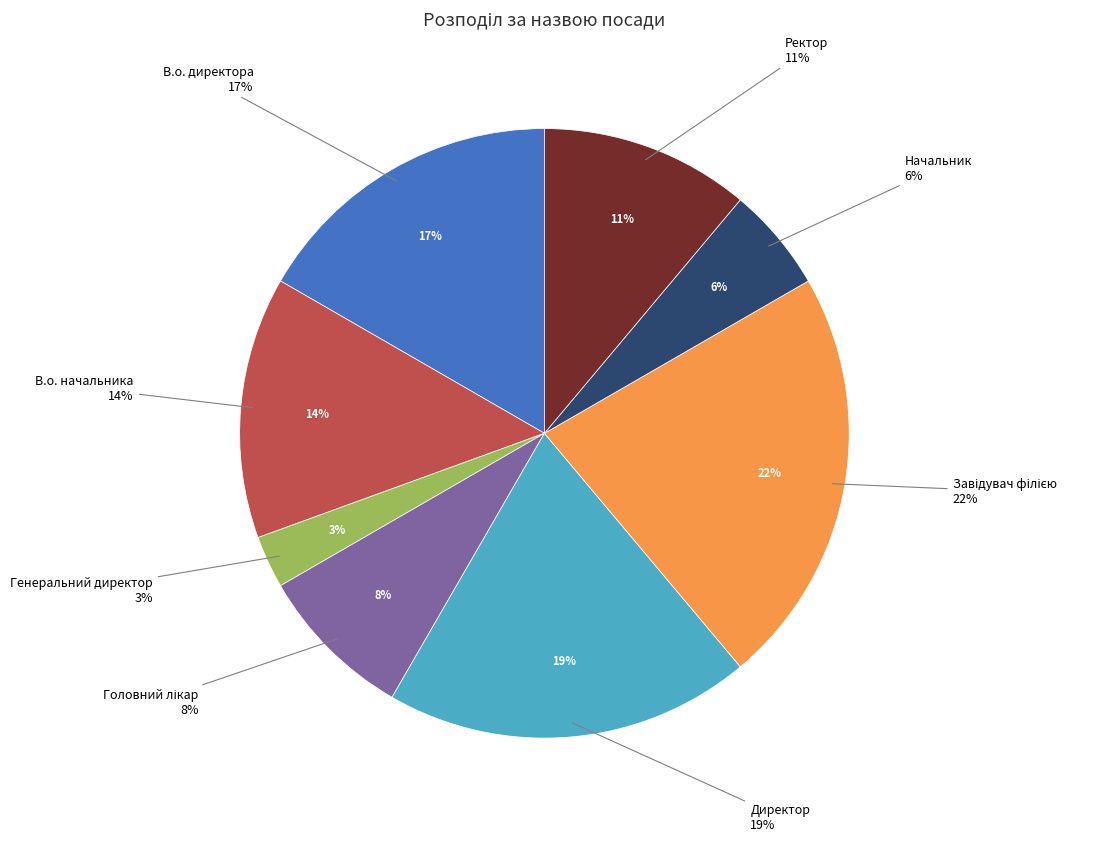

Approximately how many times larger is the value at Начальник compared to Генеральний директор?

2.0